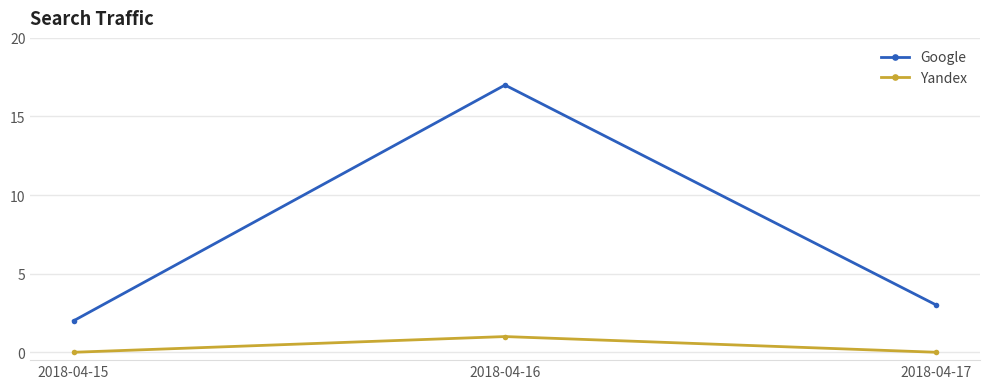

What is the difference between the Google values at 2018-04-17 and 2018-04-16?

14